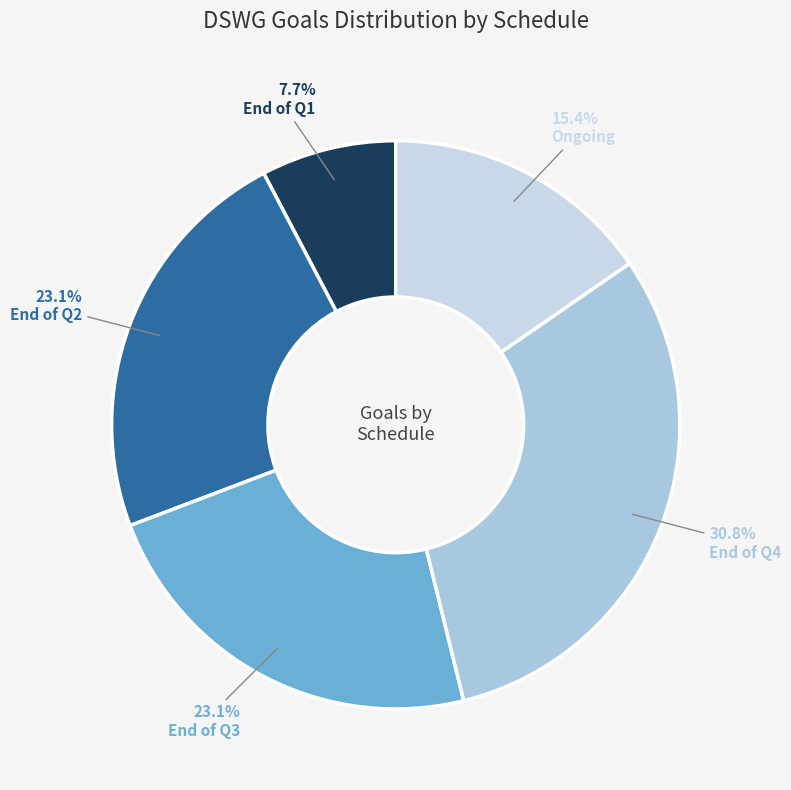

Does End of Q4 account for over 50% of the chart?

No